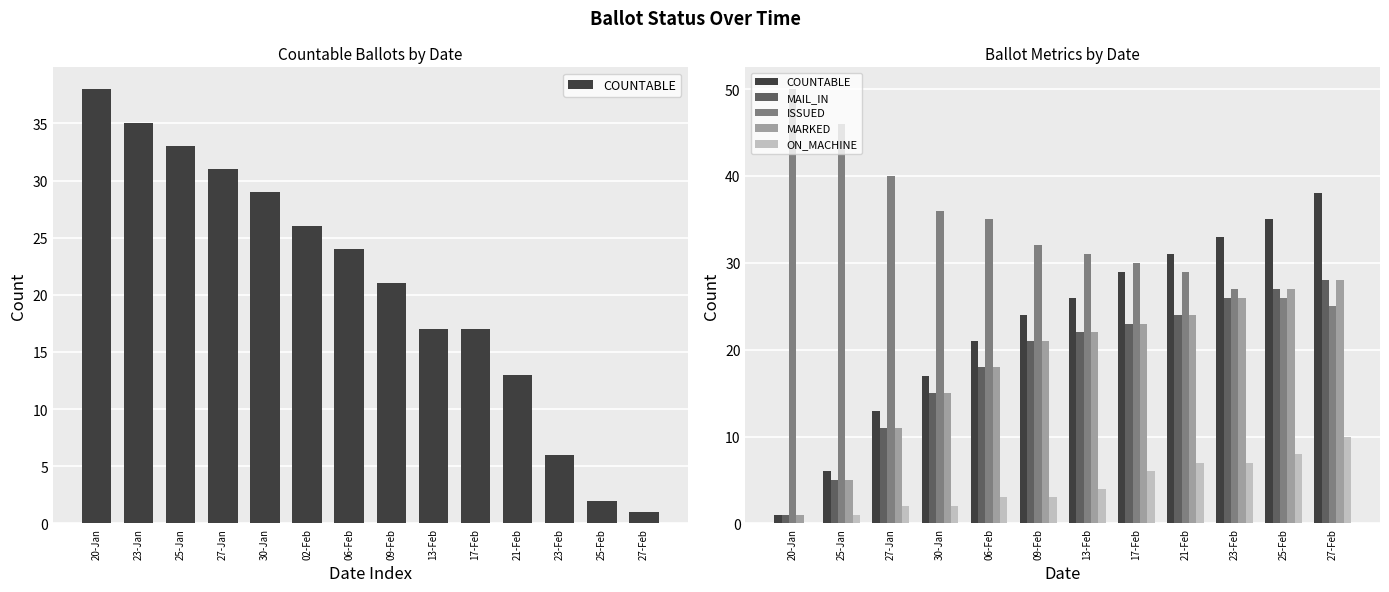

How many data points in MARKED are less than 22?

6